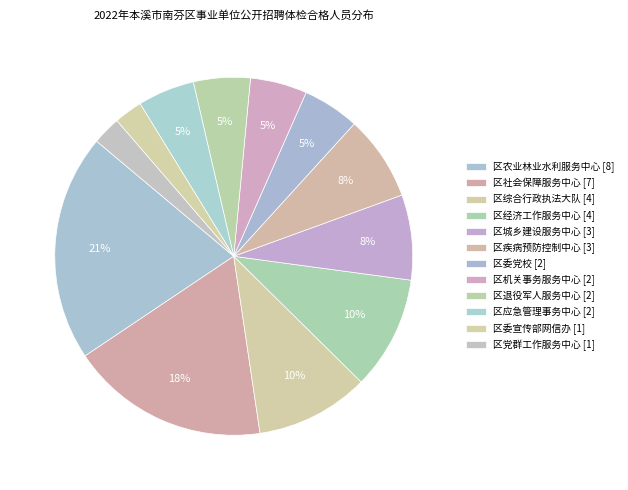

To the nearest percent, what percentage of the pie is 区城乡建设服务中心?

8%